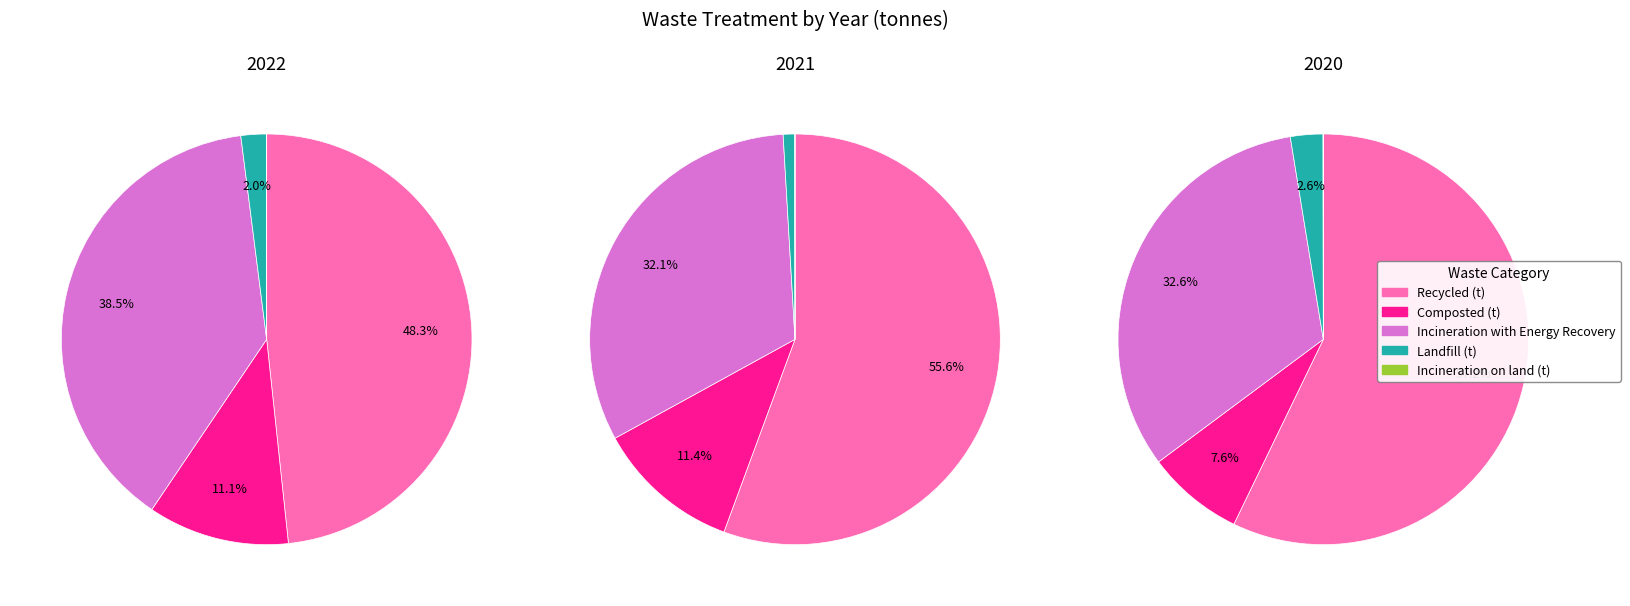

Between 2021 and 2022, which is larger?

2021